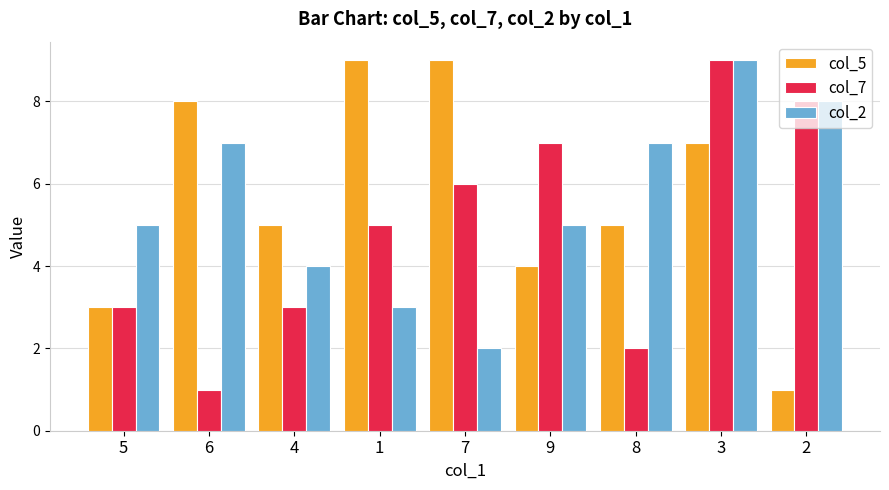

How many bars are there in total?

27